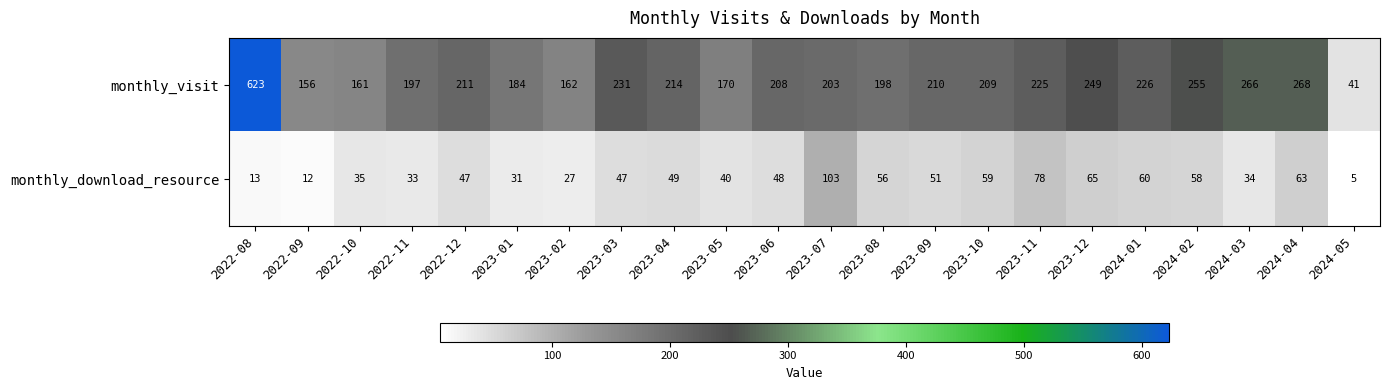

What is the spread (max minus min) of values at 2023-06?

160